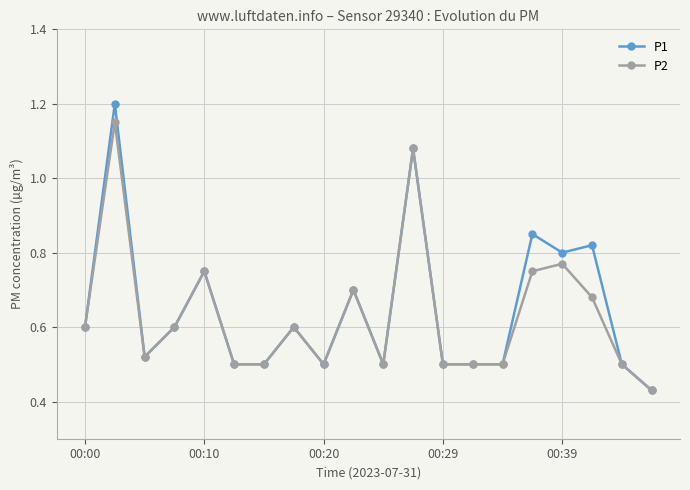

What is the value of the P1 point at the 2nd from the left?

1.2